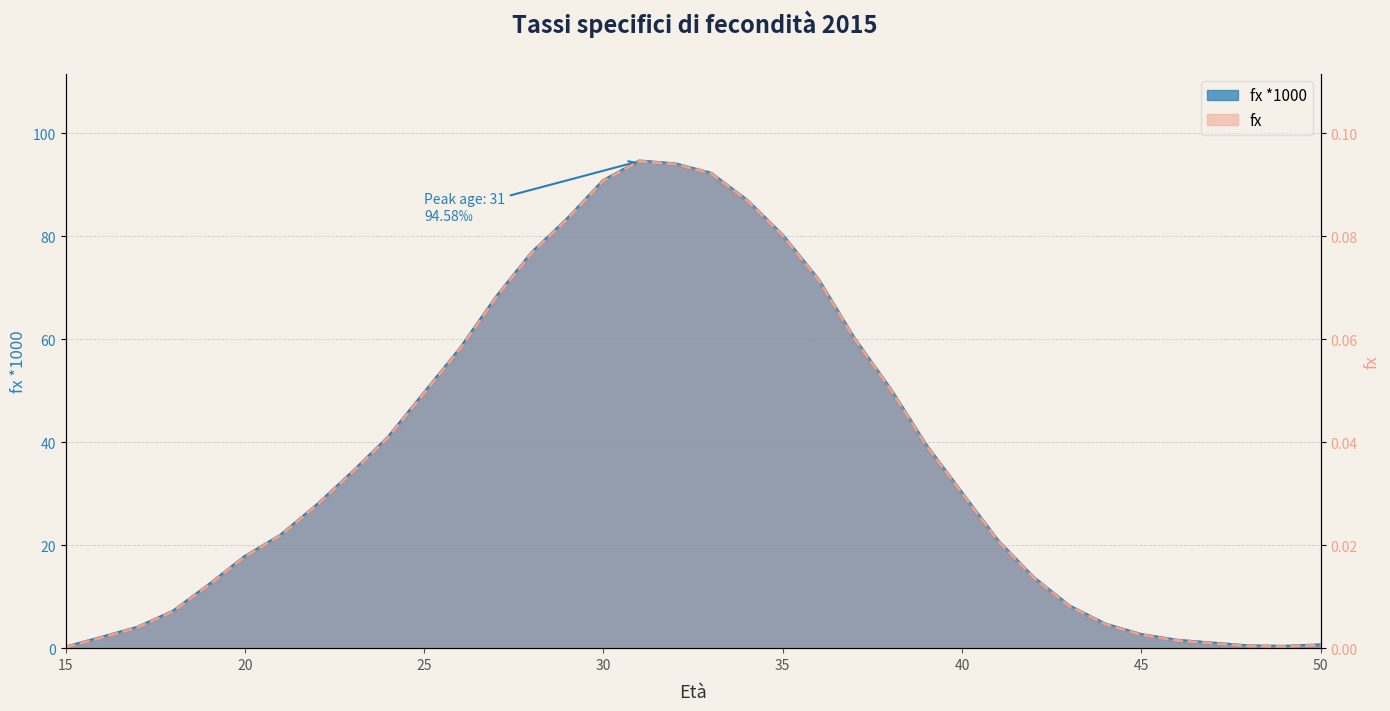

Does the chart display data point markers on the line(s)?

No